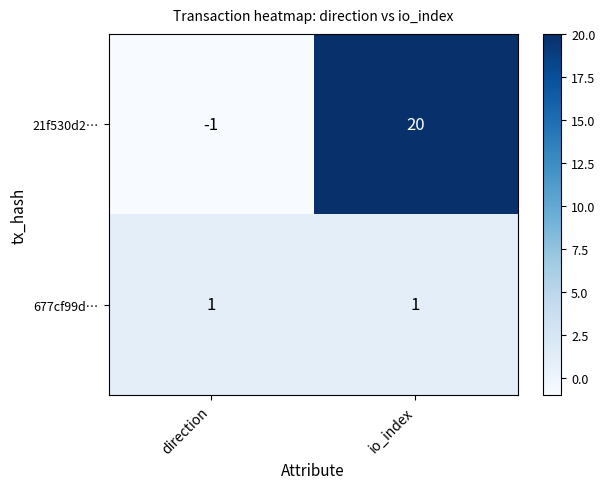

What is the total value across all series at io_index?

21